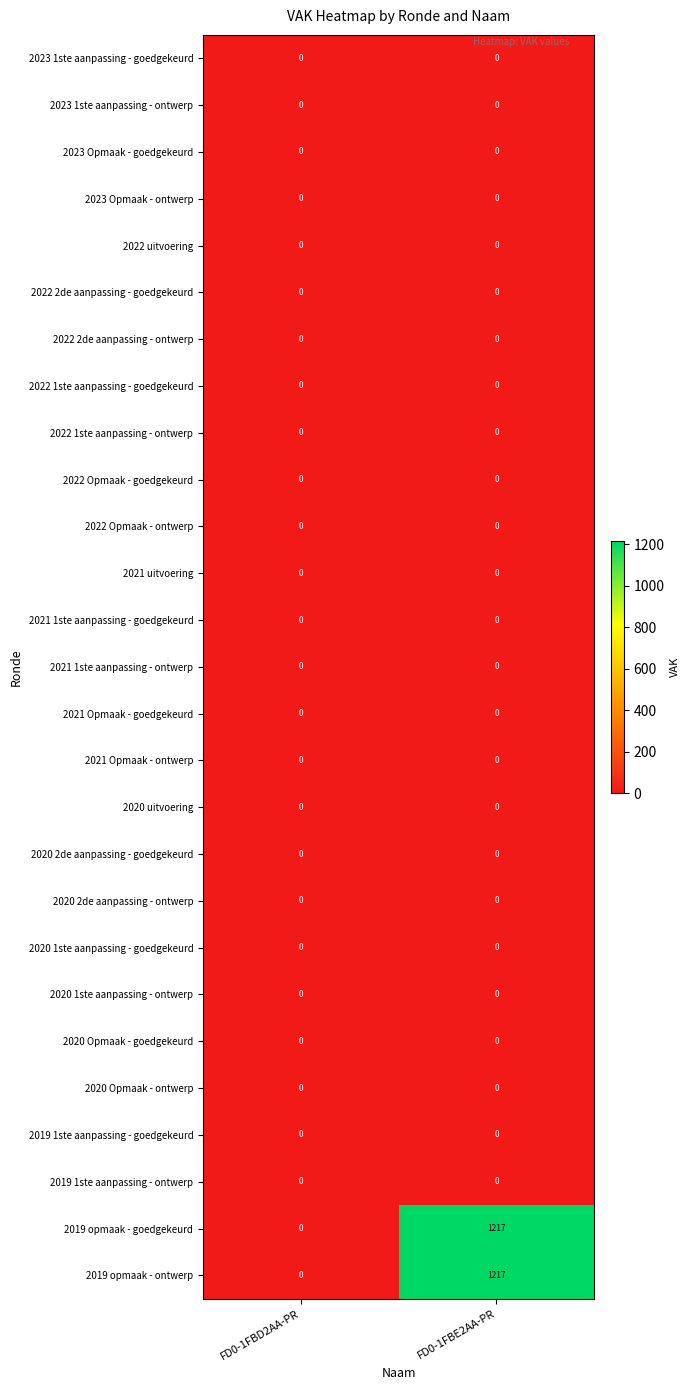

What is the difference between the highest and lowest values at FD0-1FBE2AA-PR?

1217